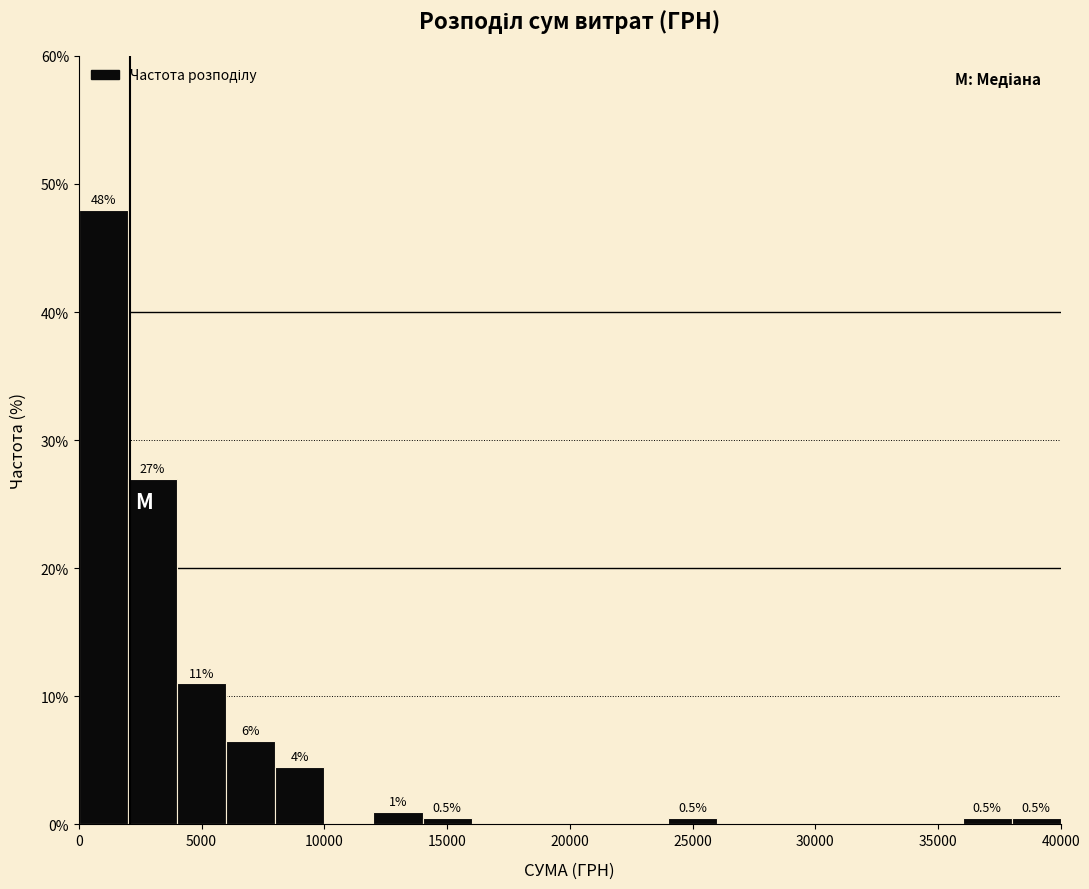

Which range on the x-axis has the tallest bar?

0 to 2000